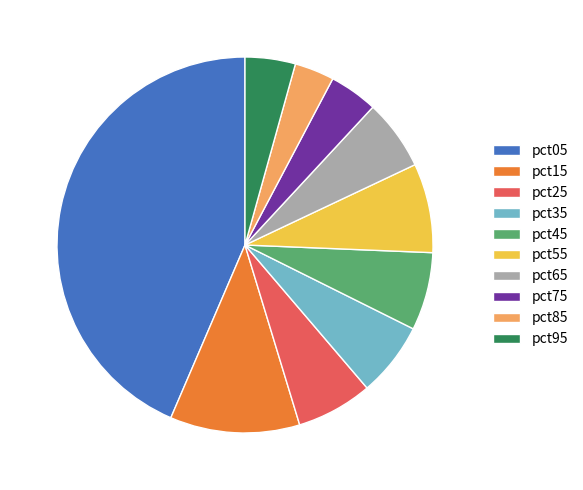

Combined, do pct05 and pct95 account for over 50%?

No